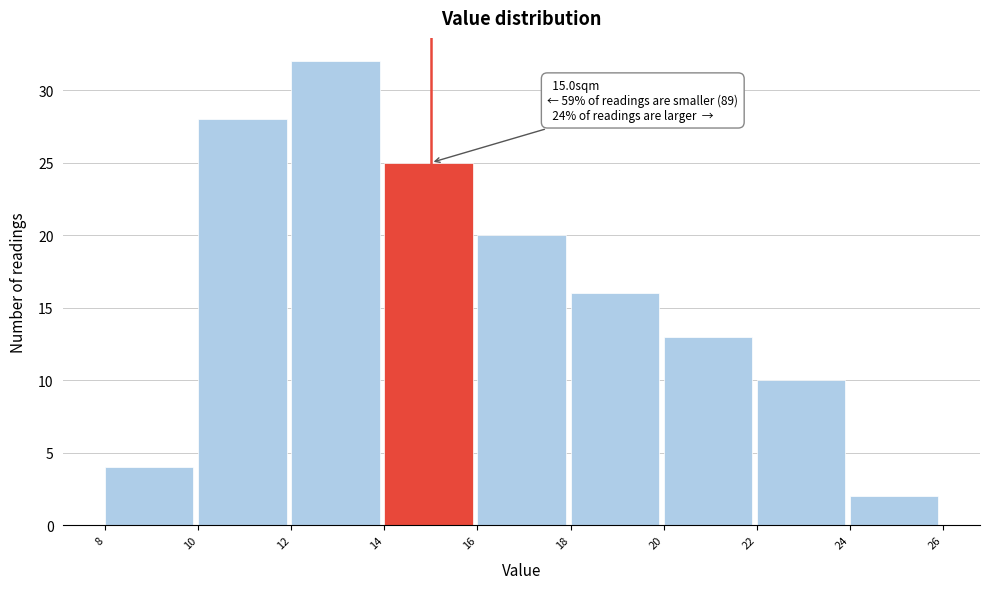

Which range on the x-axis has the tallest bar?

12 to 14